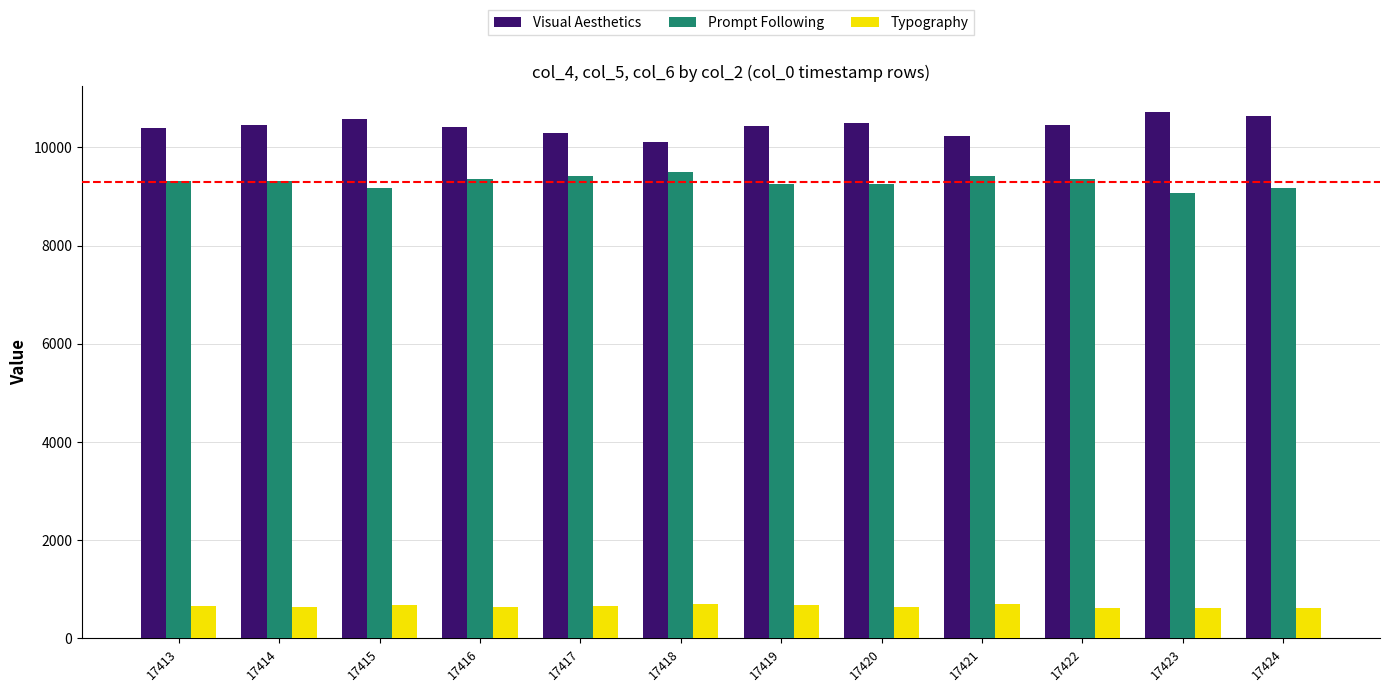

How many distinct data groups are displayed?

3